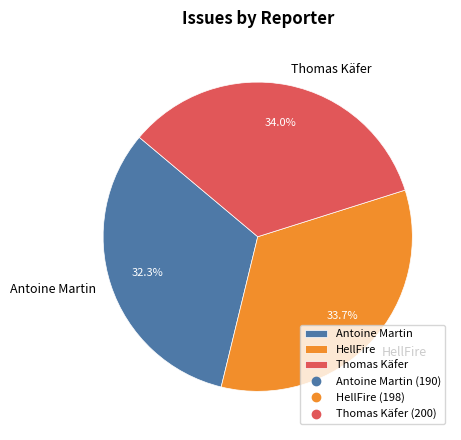

To the nearest percent, what portion does HellFire represent?

34%